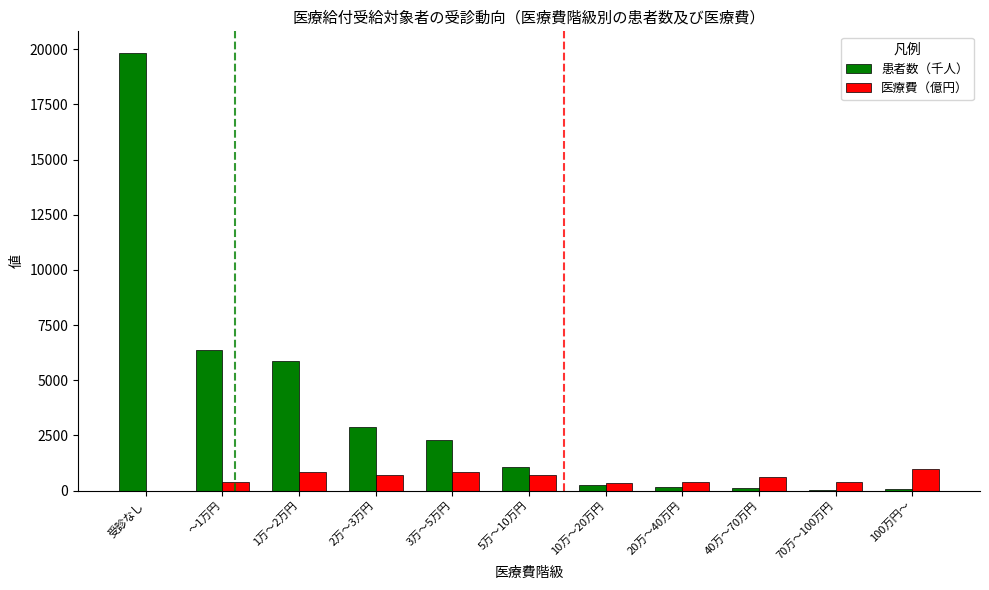

What is the maximum value shown in the chart?

19823.6